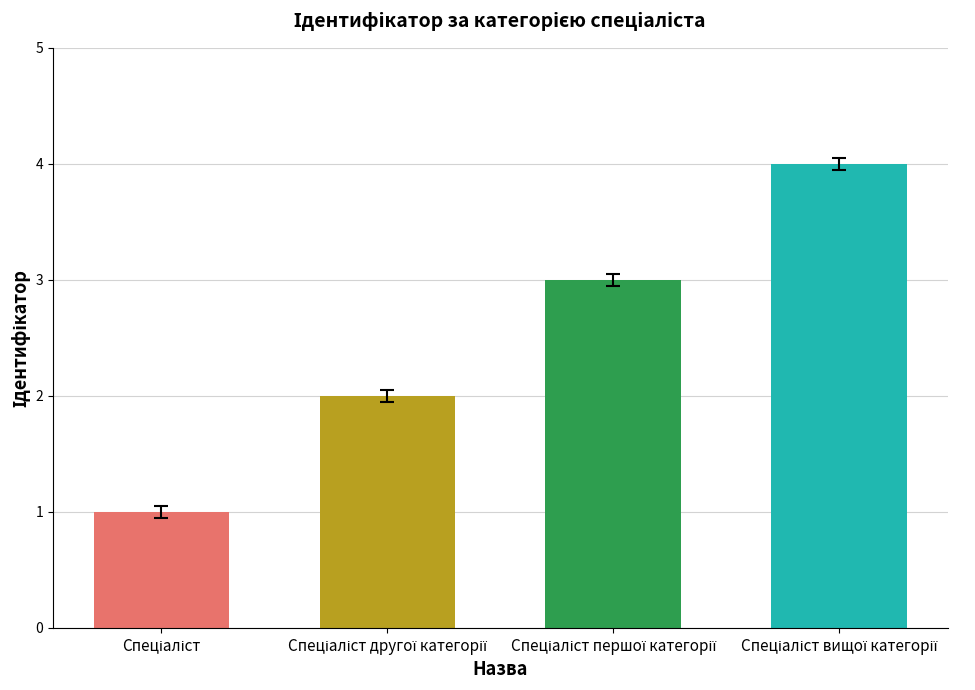

What is the difference between the maximum and minimum values?

3